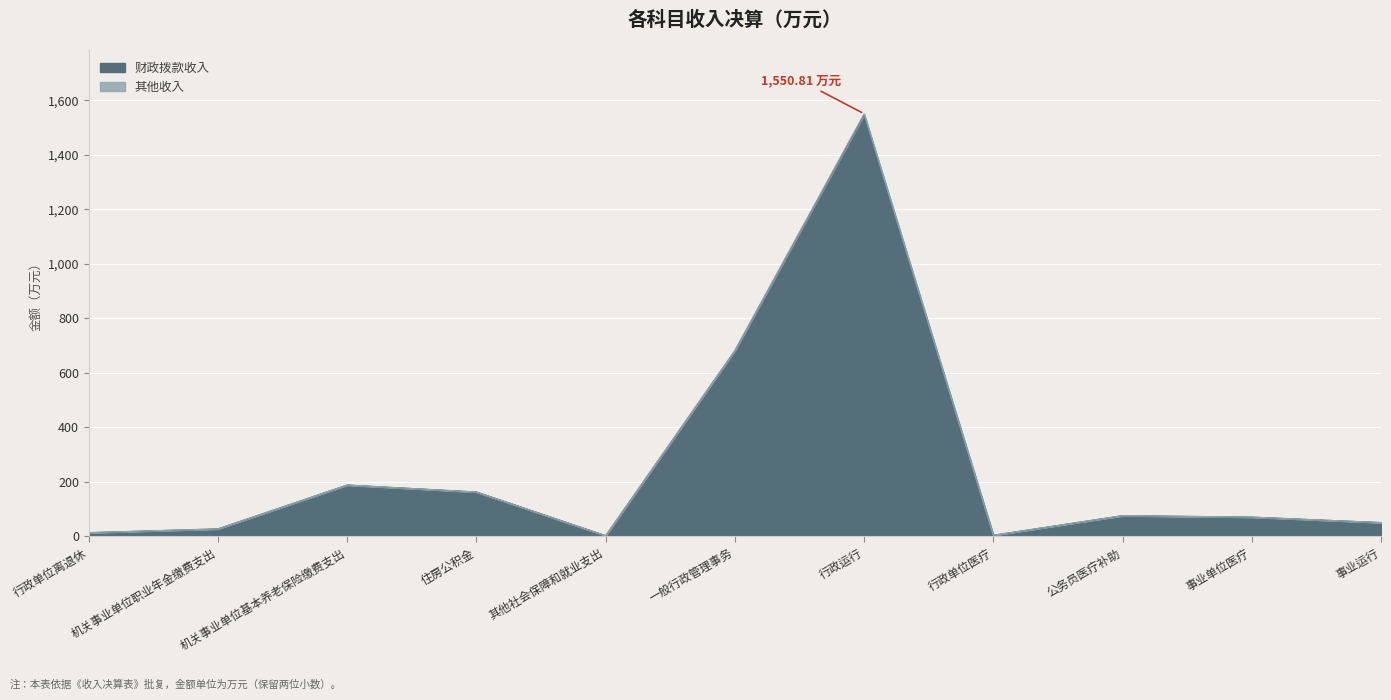

The value at 机关事业单位基本养老保险缴费支出 is 117.2. True or false?

False